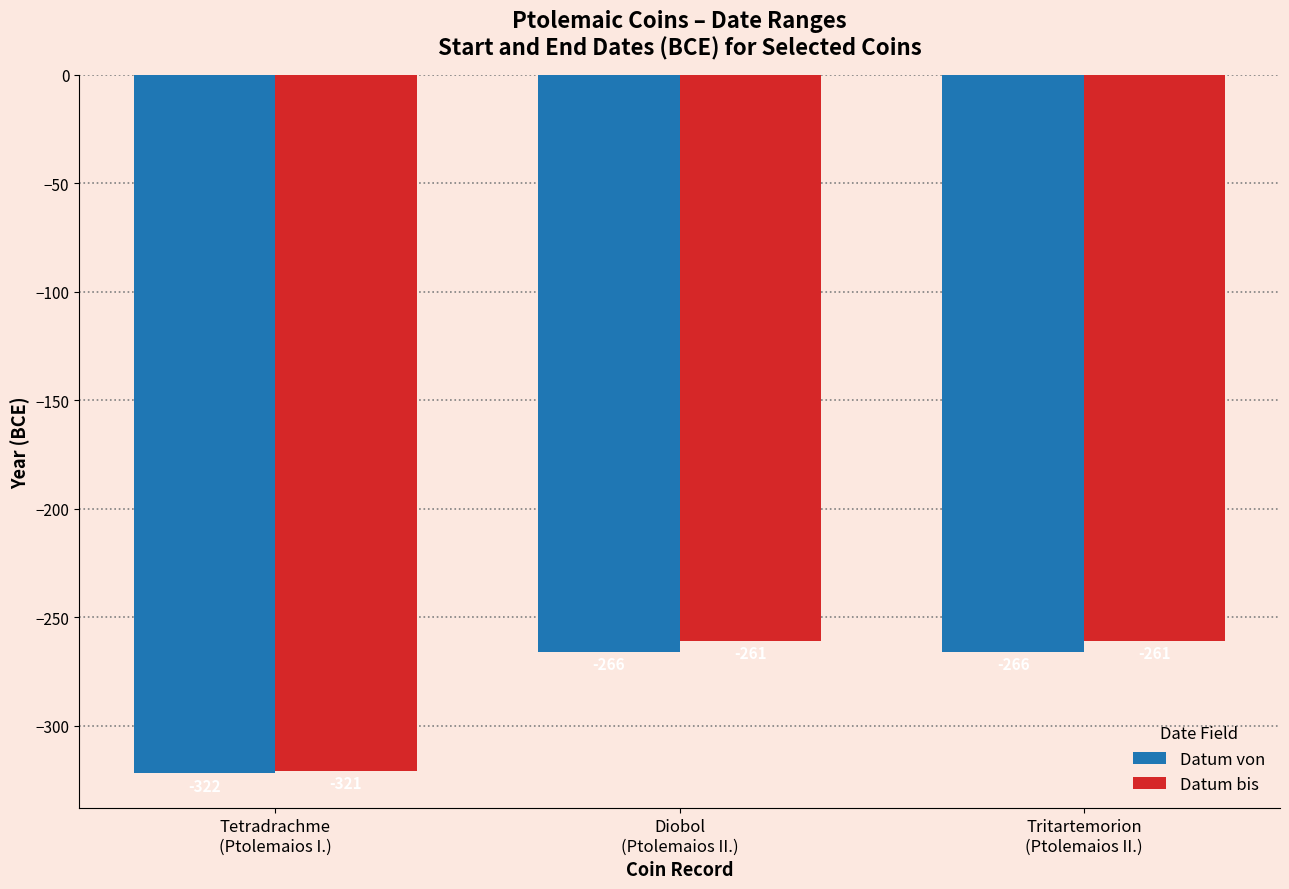

Are the bars horizontal?

No